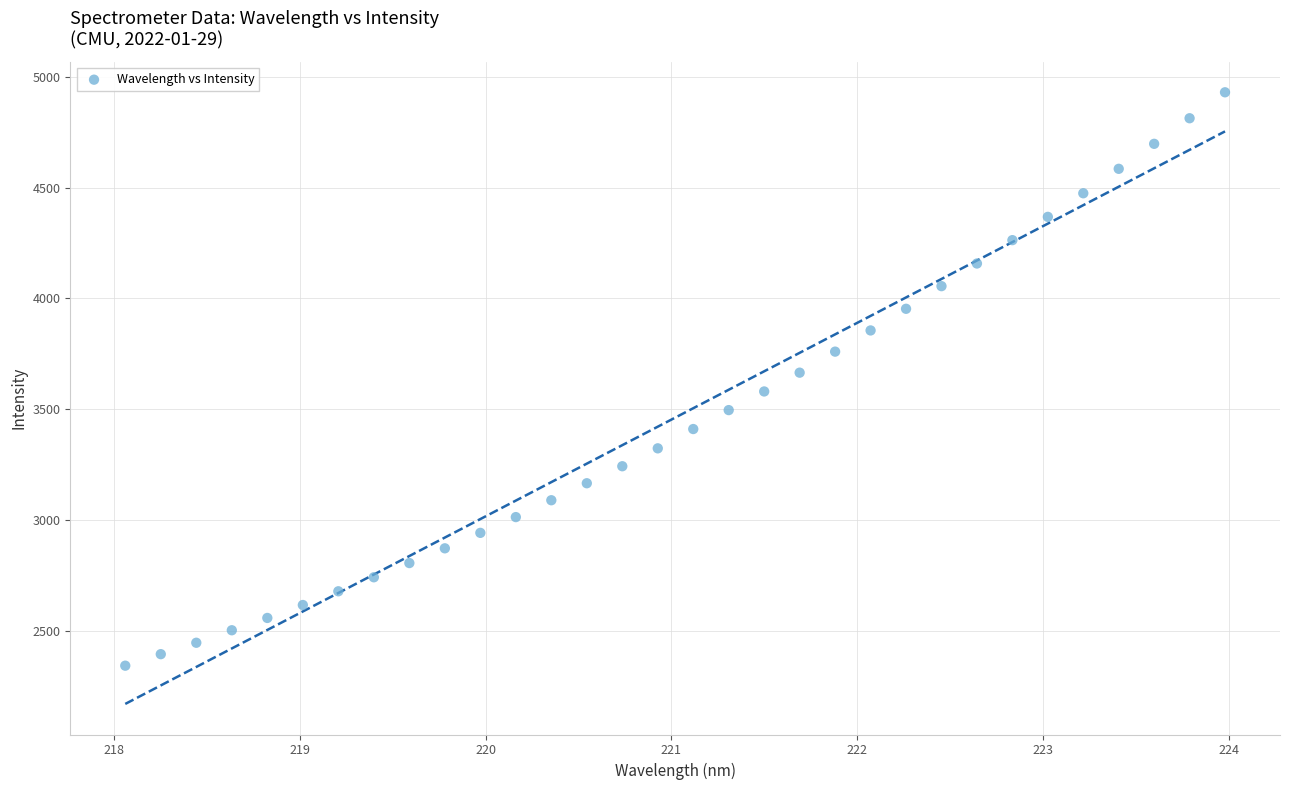

What is the range of X values (max minus min)?

5.9